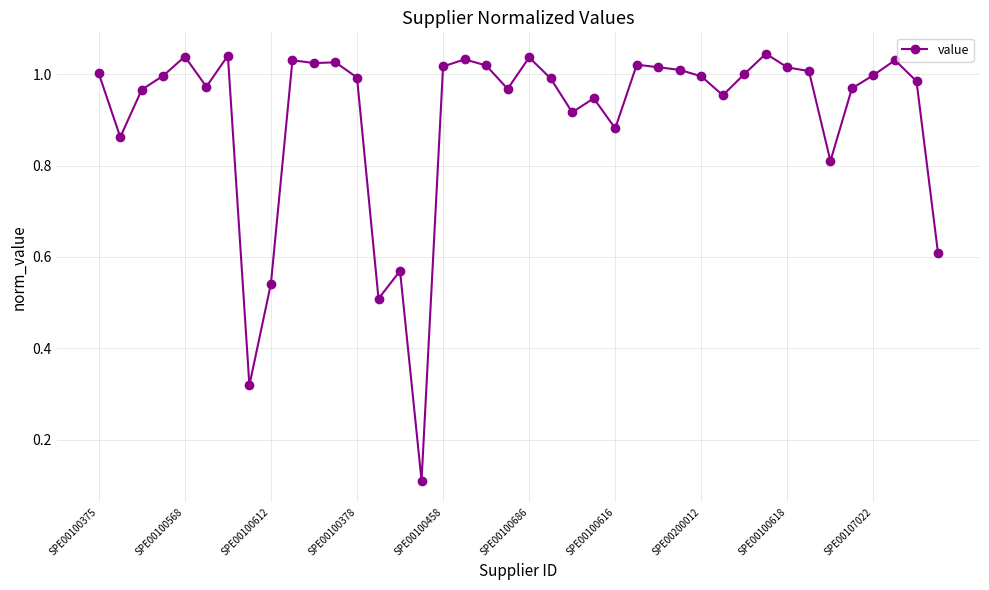

True or false: there are more than 1 points higher than both neighbors.

True